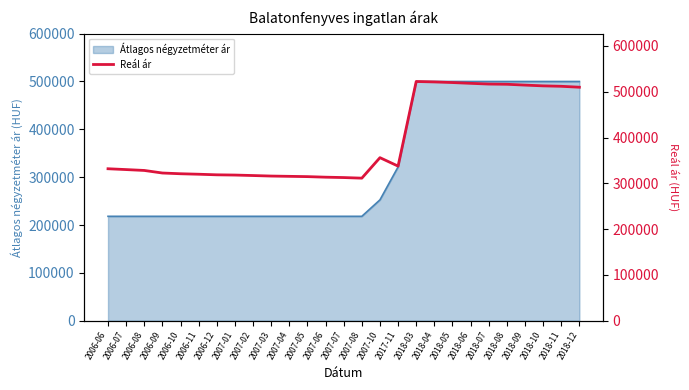

The value at 2006-10 is 320854. True or false?

True